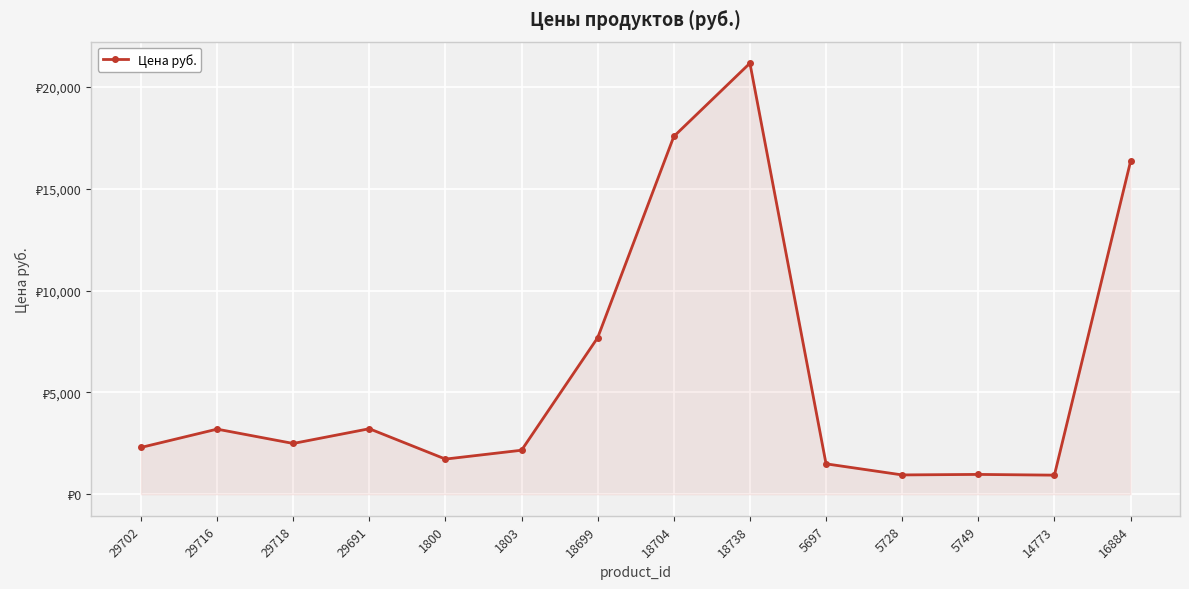

Does the chart have visible grid lines?

Yes